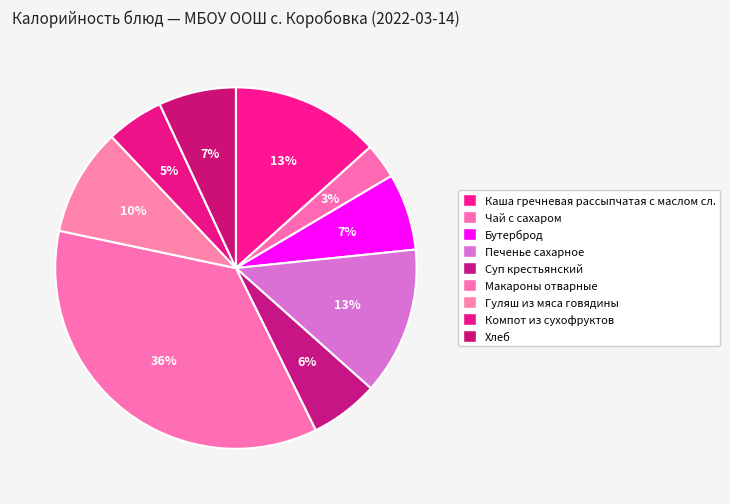

Which category has the biggest portion of the pie?

Макароны отварные